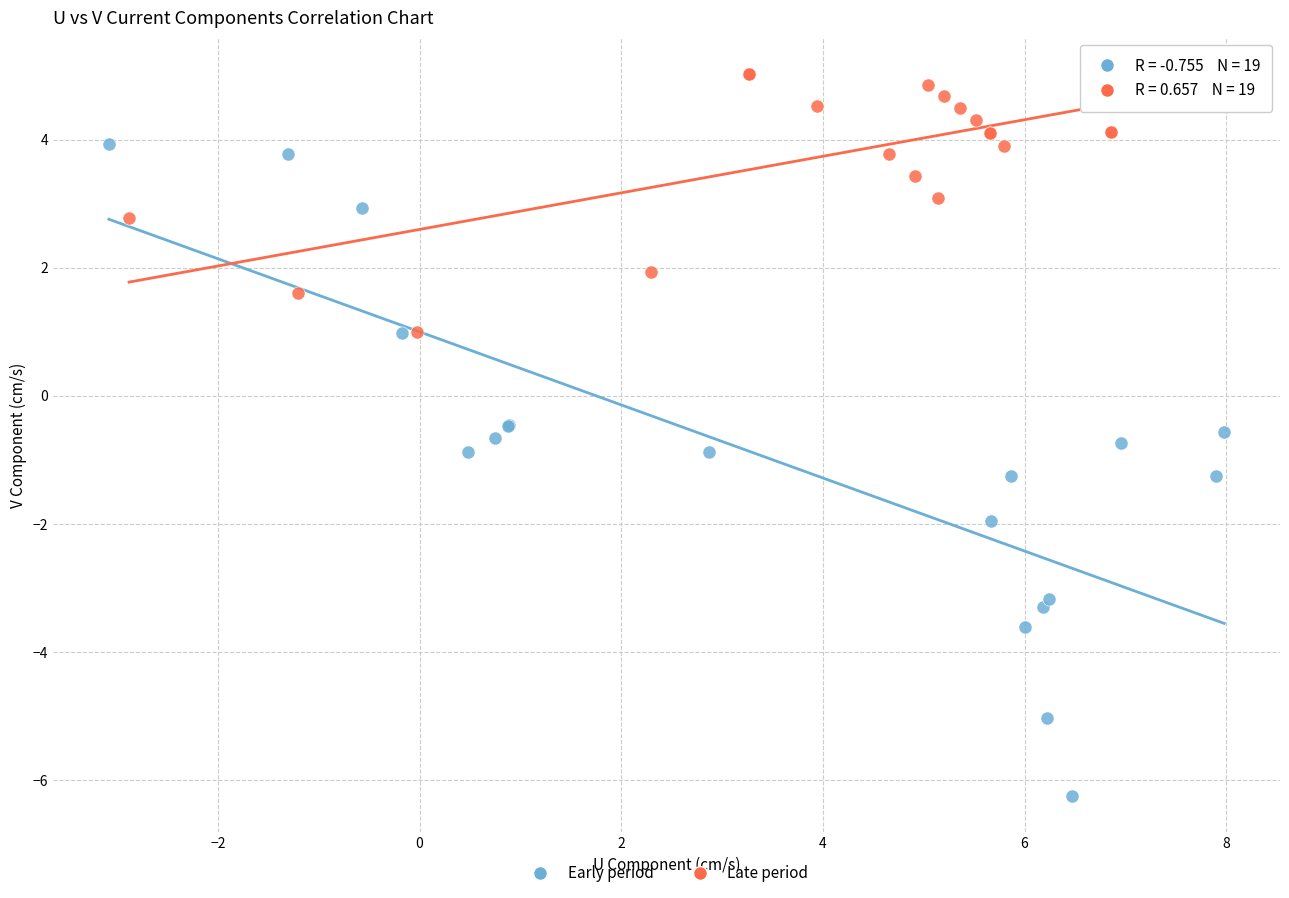

Which series has the widest spread of Y values?

Early period